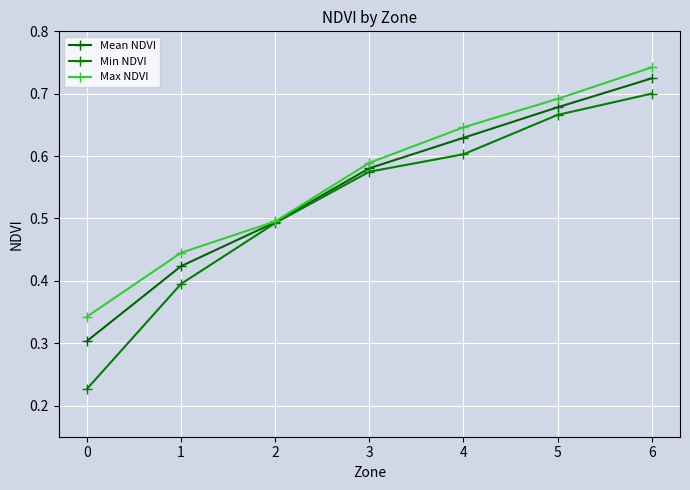

The value of Max NDVI at 5 is 0.7. True or false?

True